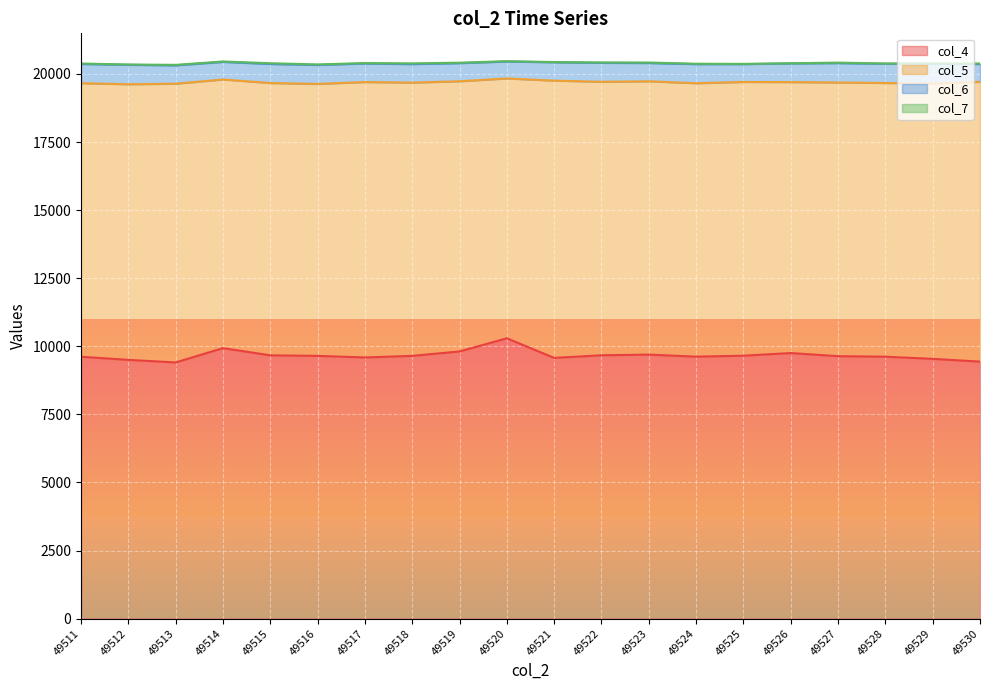

Reading left to right, transcribe all the data shown in this chart.

col_4: 9616	9502	9407	9933	9668	9648	9590	9648	9811	10294	9574	9670	9695	9620	9655	9752	9637	9618	9539	9438
col_5: 10045	10120	10235	9864	9999	9986	10113	10034	9920	9541	10180	10043	10035	10040	10051	9949	10049	10050	10108	10273
col_6: 705	713	673	645	699	696	680	679	665	621	674	694	670	700	654	685	711	705	725	652
col_7: 17	12	19	16	28	19	17	28	17	12	9	15	19	15	9	6	19	11	13	21